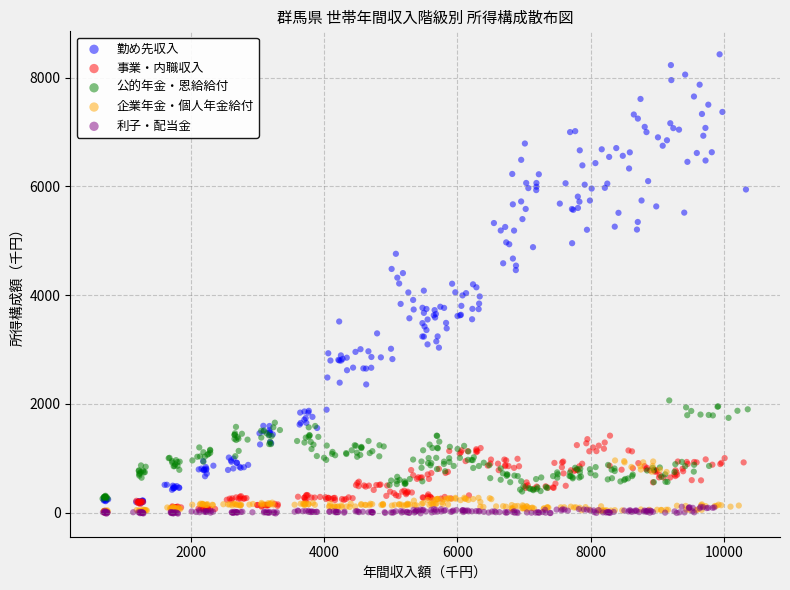

Which series has the largest Y range (max minus min)?

勤め先収入